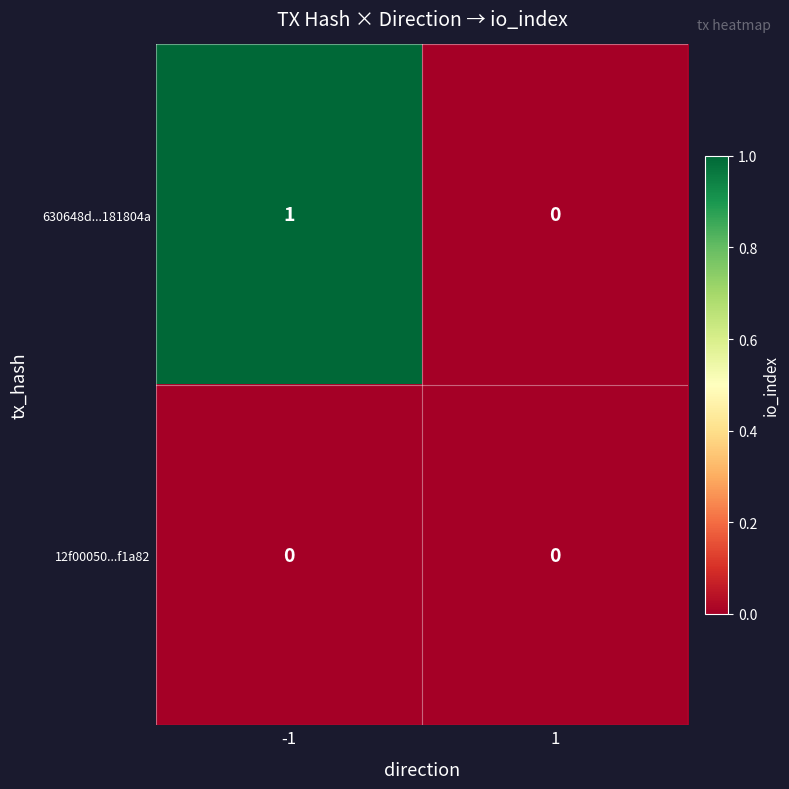

What is the maximum value shown in the chart?

1